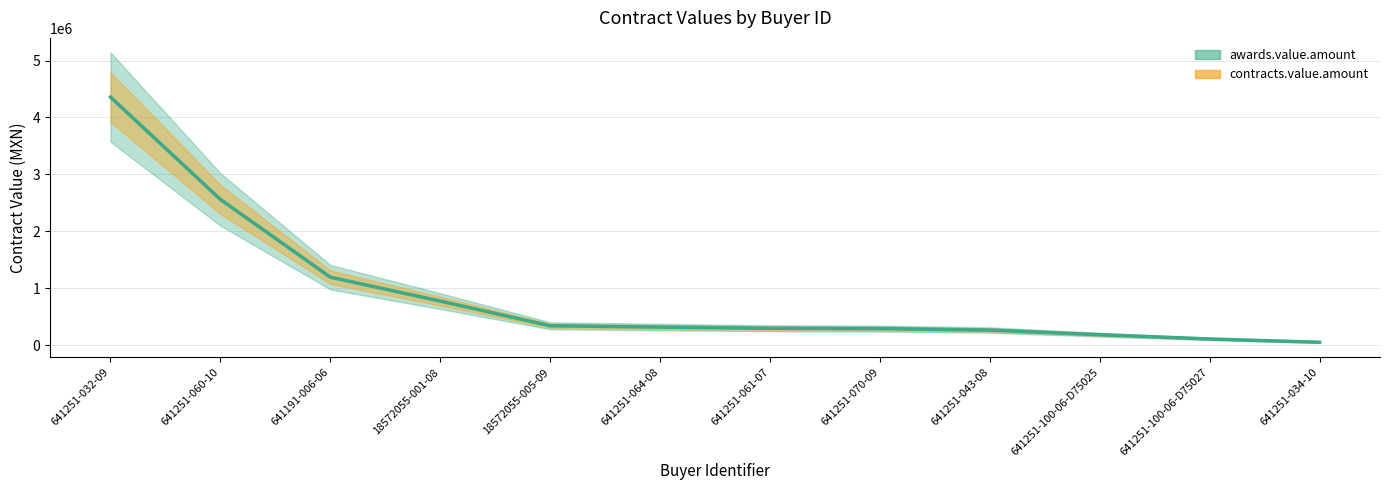

What is the value of the awards.value.amount point at the 6th from the left?

316814.0